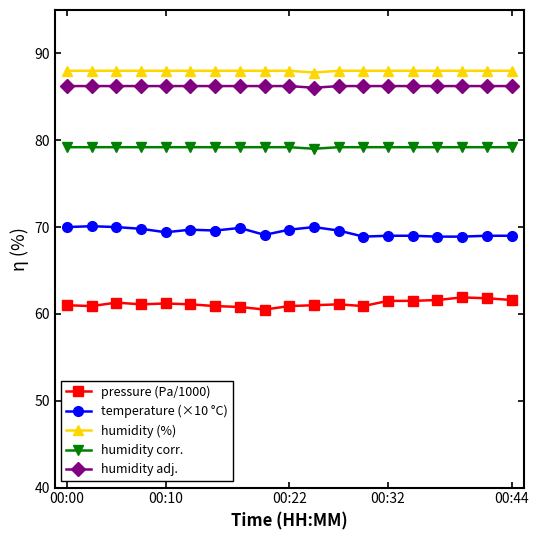

What is the value of the temperature (×10 °C) point at the 18th from the left?

69.0